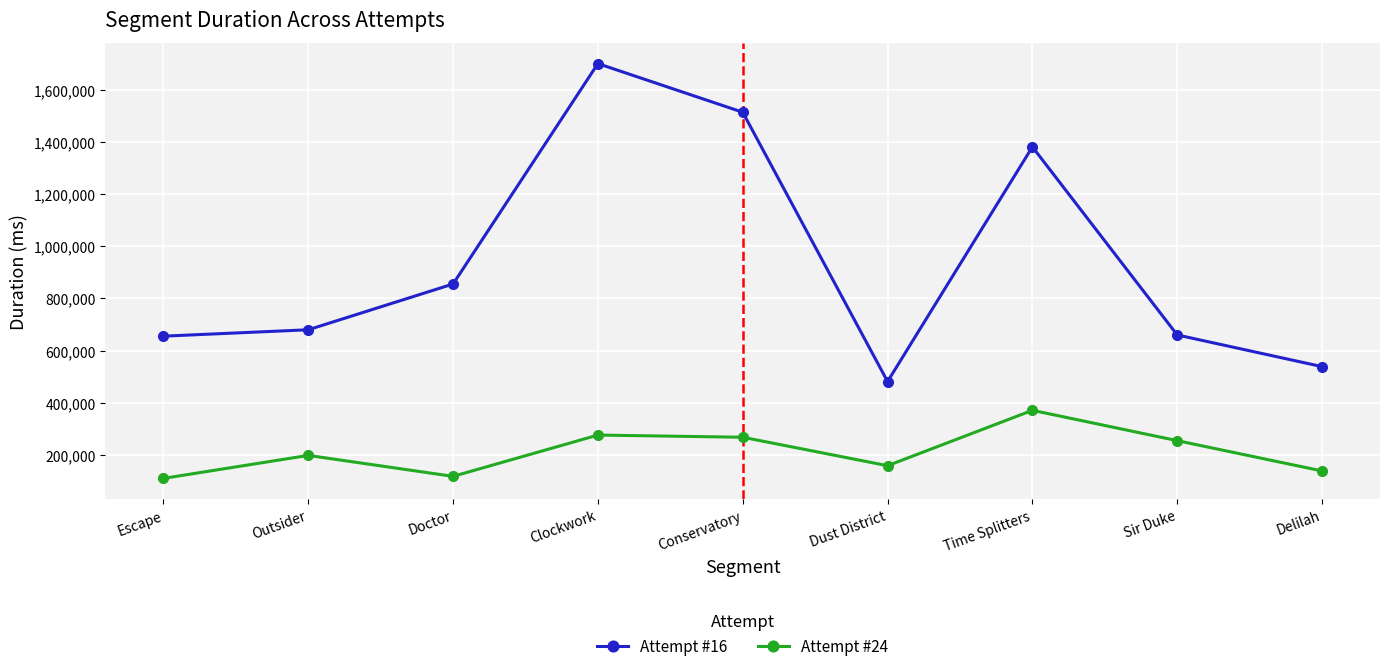

Where is Attempt #16 nearest to the value 1091337?

Doctor